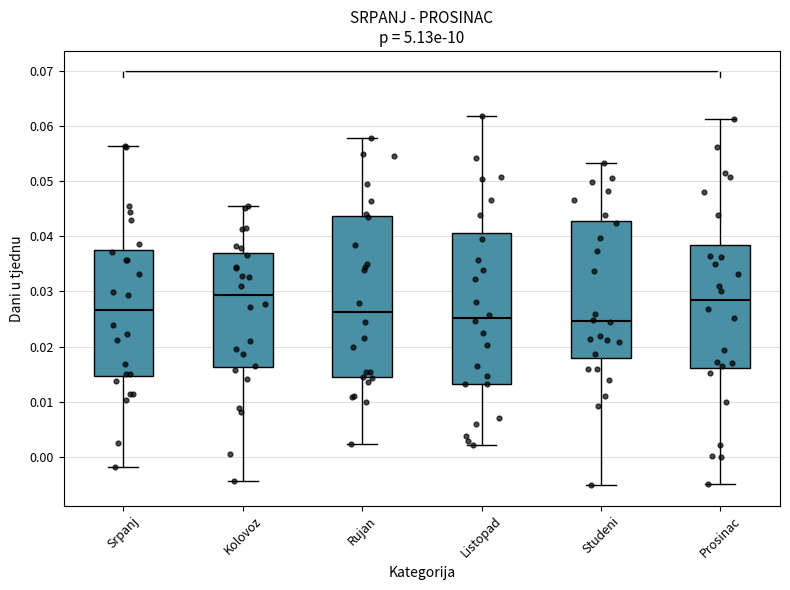

Reading left to right, transcribe this box plot: for each box, give where its median line is, the range the box spans, and where its two whiskers end, as read against the y-axis. The values are not printed on the chart, so give them approximately, as read against the axis.

Srpanj: median 0.027, box 0.015 to 0.038, whiskers -0.002 to 0.056
Kolovoz: median 0.029, box 0.016 to 0.037, whiskers -0.004 to 0.045
Rujan: median 0.026, box 0.014 to 0.044, whiskers 0.002 to 0.058
Listopad: median 0.025, box 0.013 to 0.041, whiskers 0.002 to 0.062
Studeni: median 0.025, box 0.018 to 0.043, whiskers -0.005 to 0.053
Prosinac: median 0.028, box 0.016 to 0.038, whiskers -0.005 to 0.061